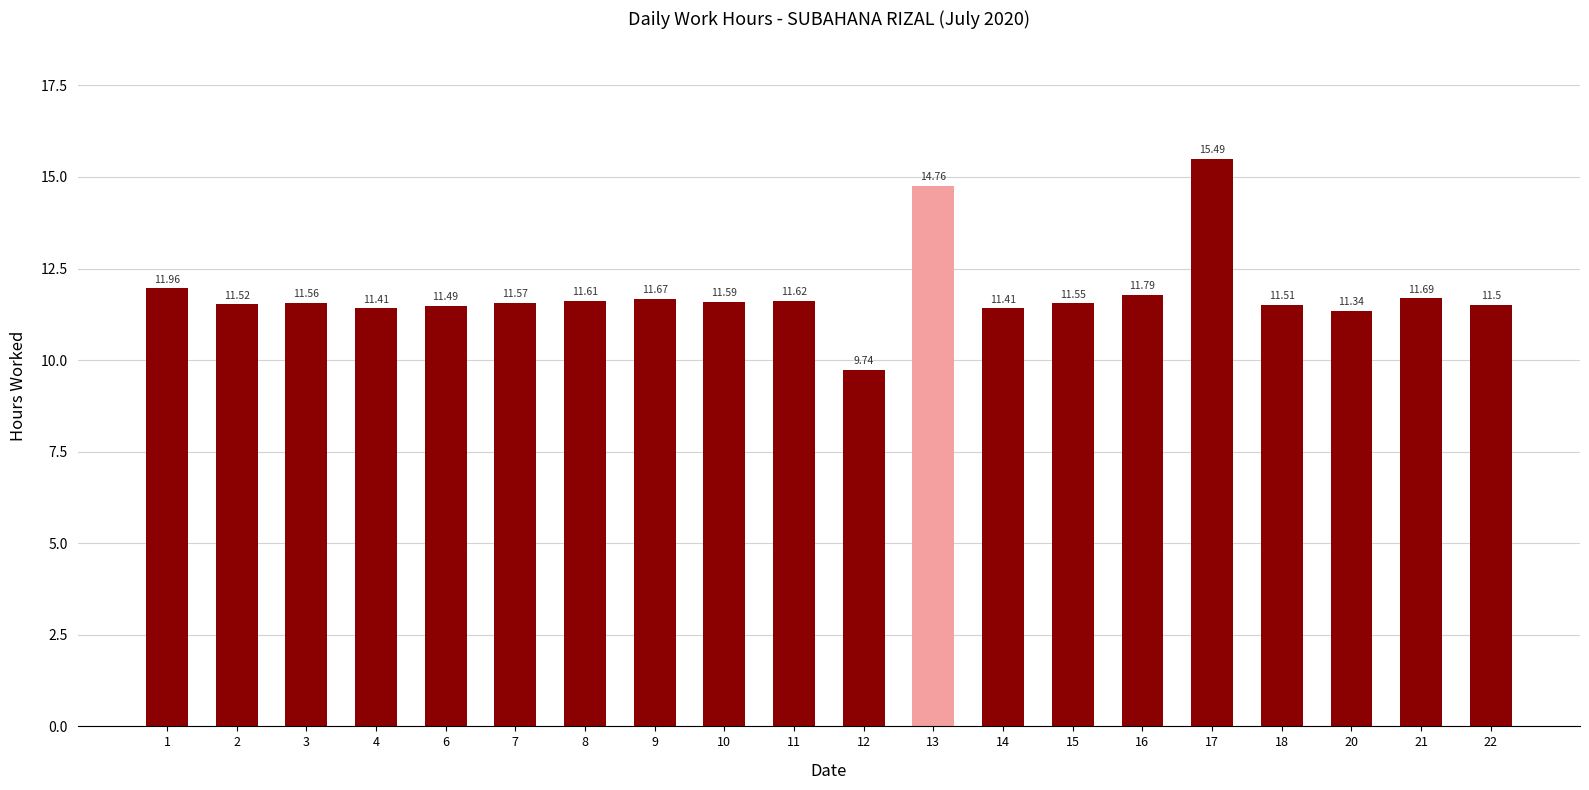

Are the bars horizontal?

No